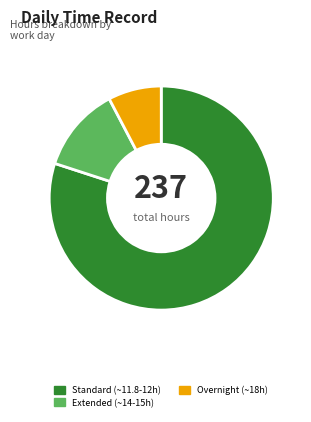

Is there any slice that represents more than half of the pie?

Yes